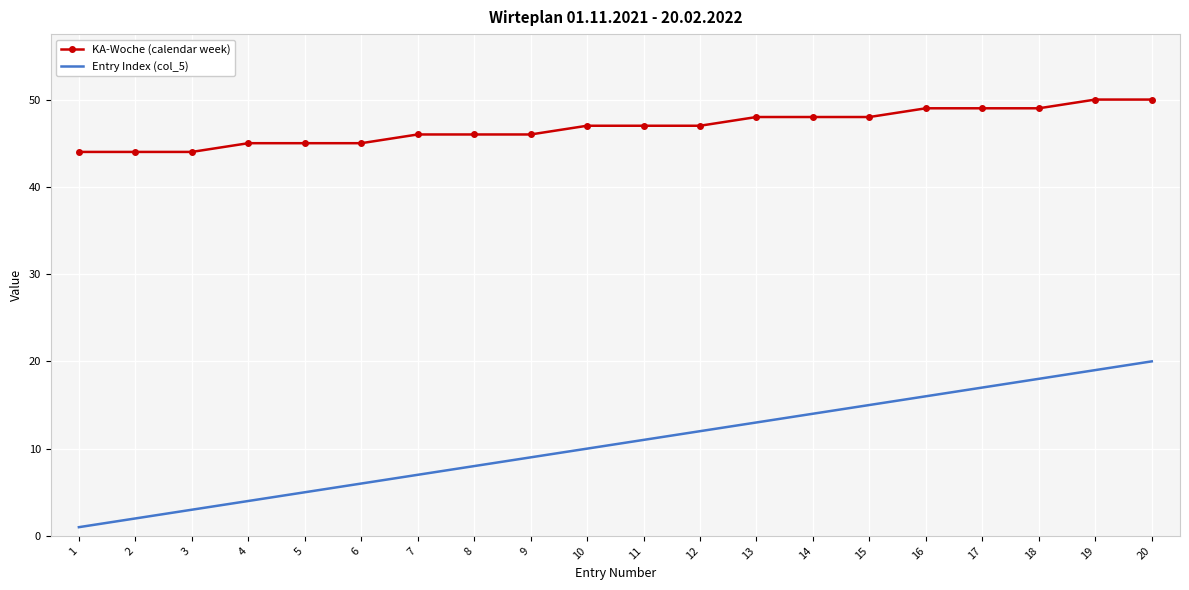

At which category is the sum across all series the highest?

20